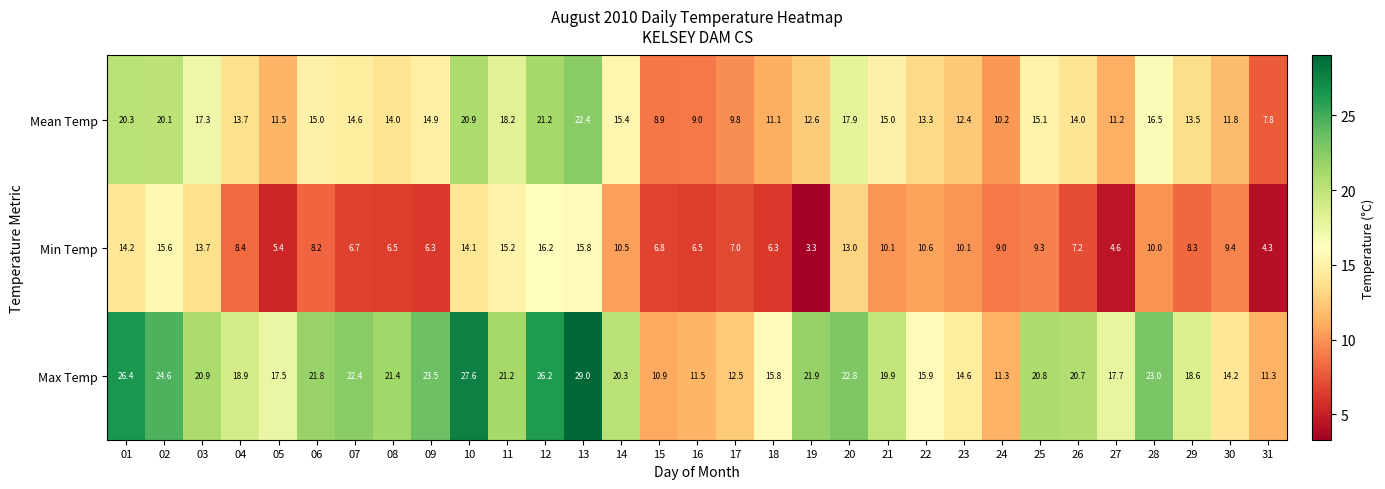

What is the maximum value shown in the chart?

29.0